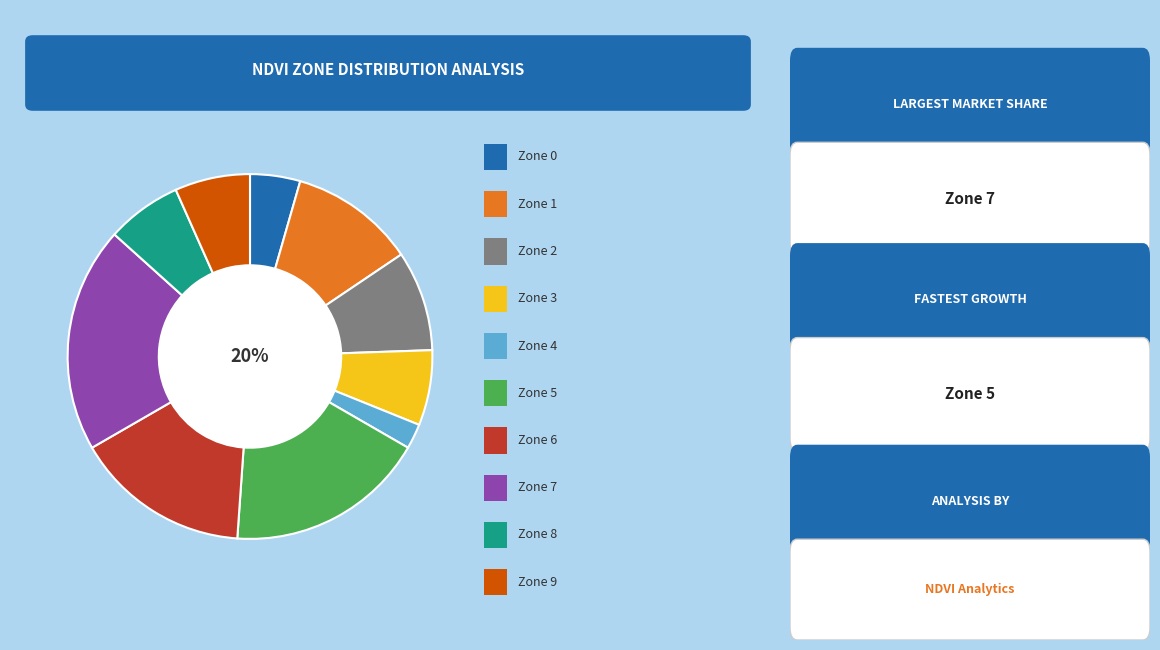

Which slice is the largest?

Zone 7